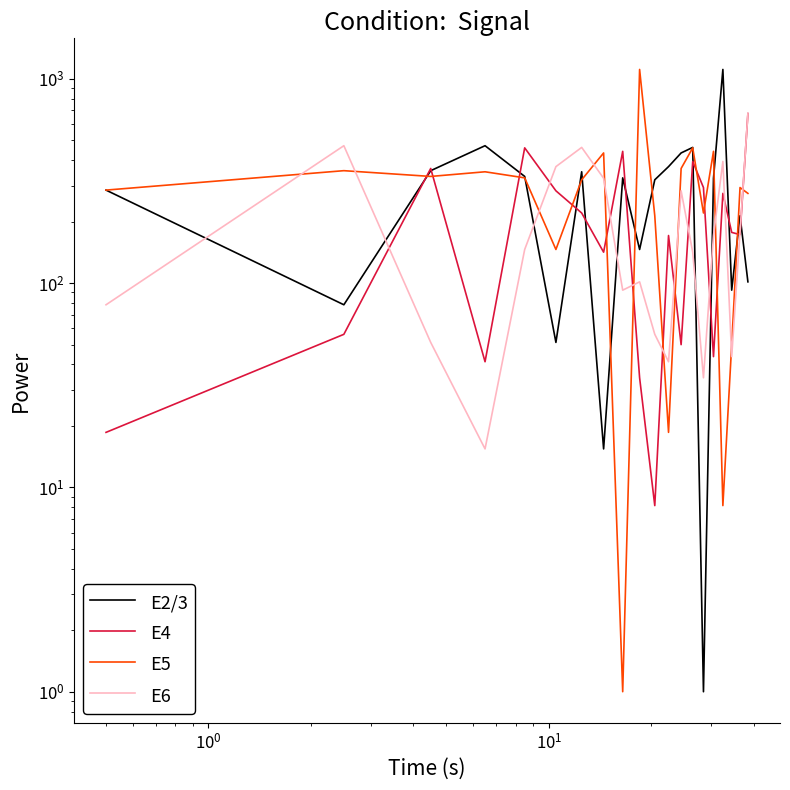

At which label does E2/3 first exceed 325?

$\mathdefault{10^{0}}$